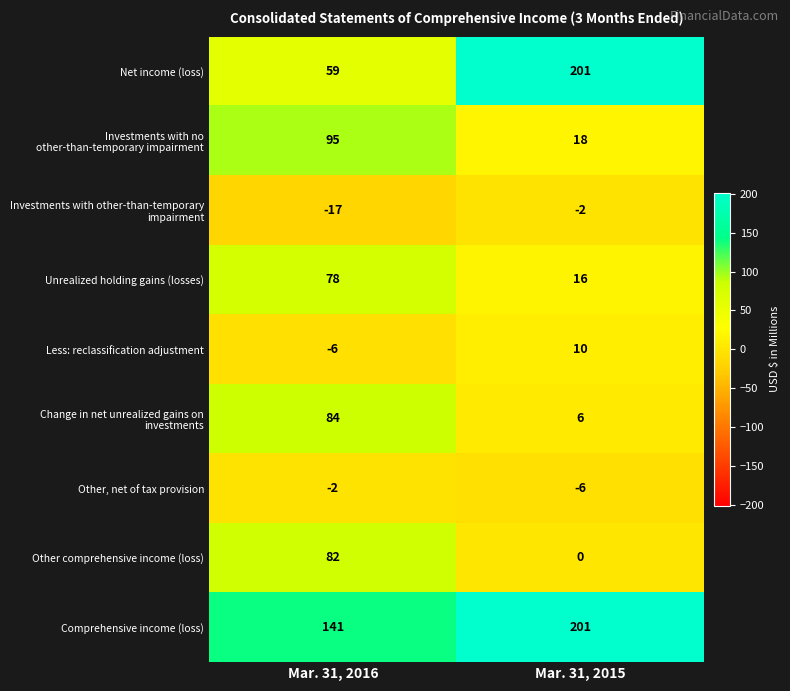

What is the difference between the highest and lowest values at Mar. 31, 2015?

207